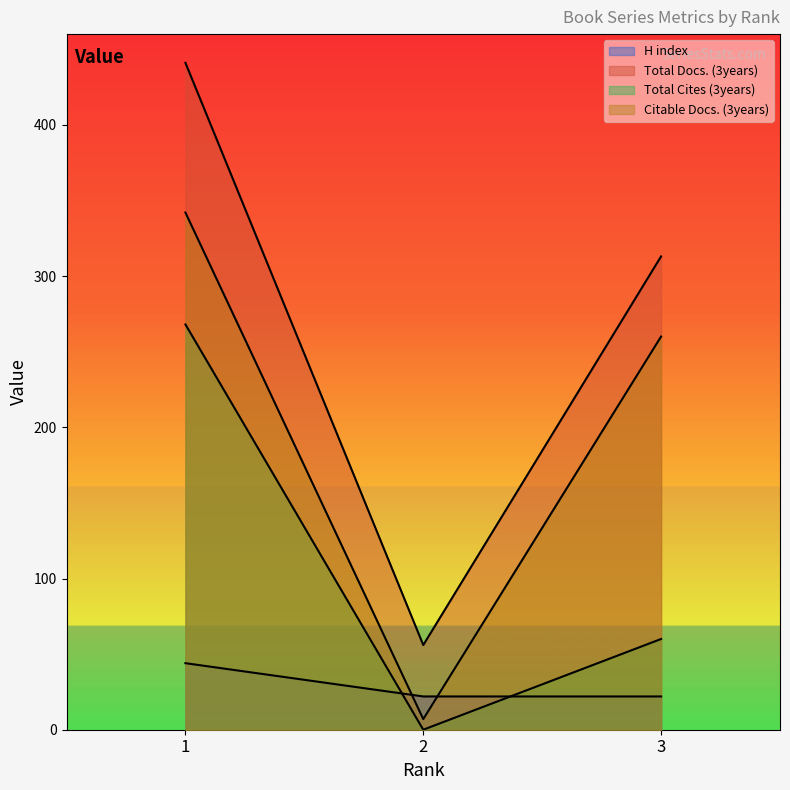

Reading left to right, extract all data points from this chart.

H index: 1=44	2=22	3=22
Total Docs. (3years): 1=441	2=56	3=313
Total Cites (3years): 1=268	2=0	3=60
Citable Docs. (3years): 1=342	2=7	3=260